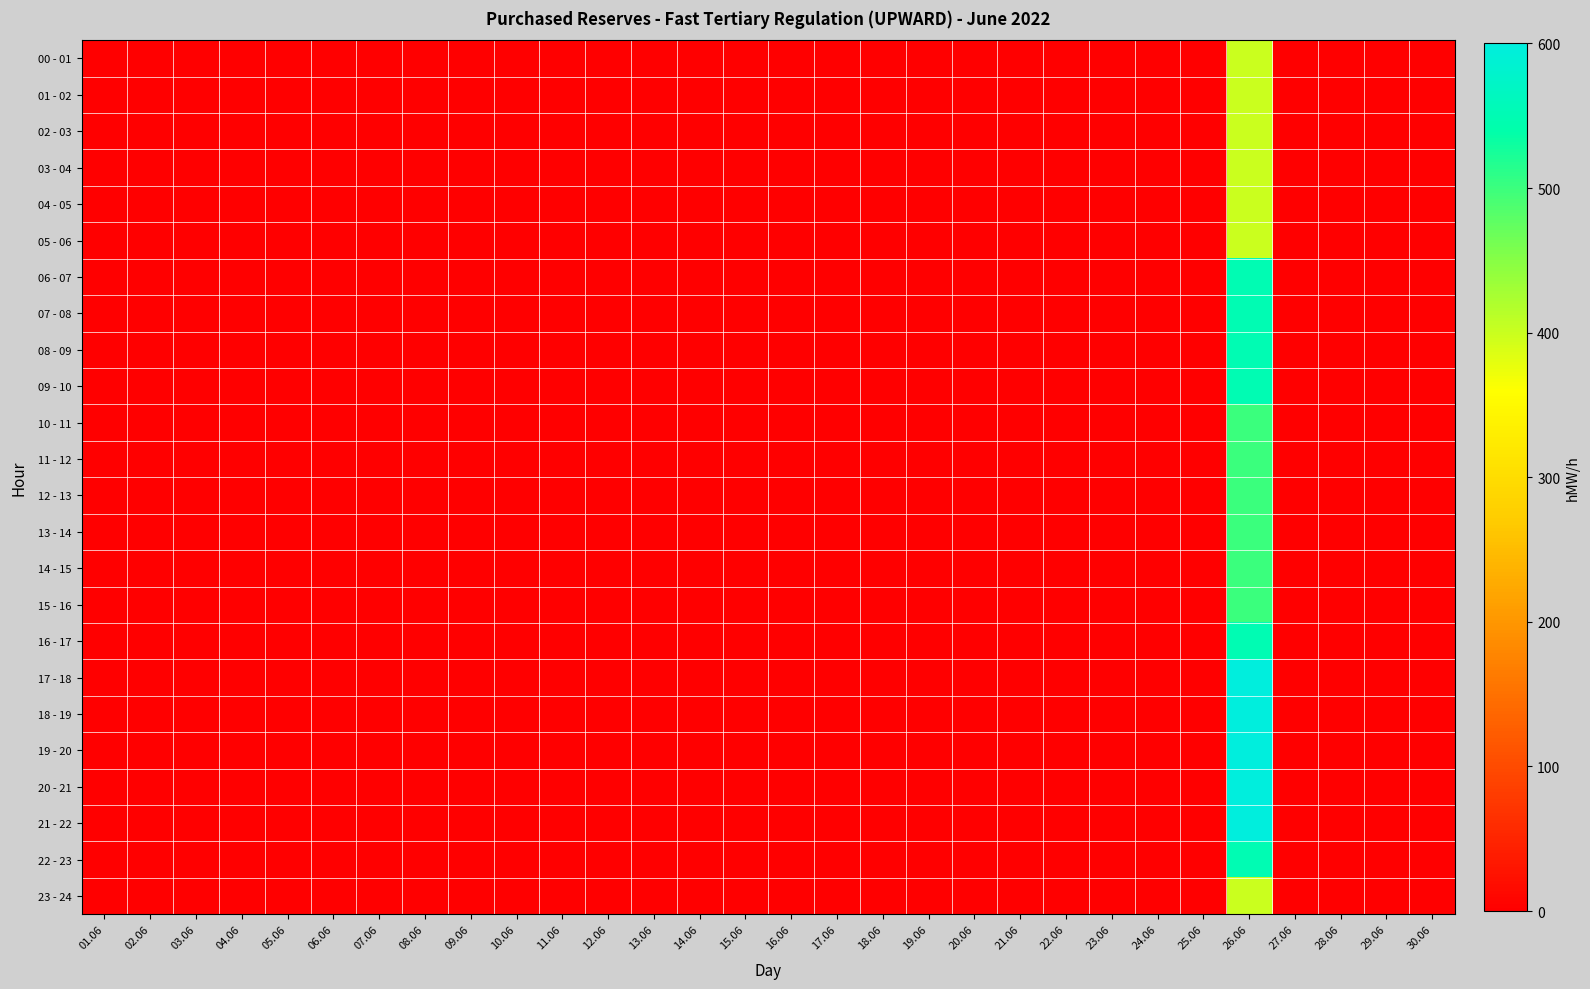

How many data points does each series have?

30